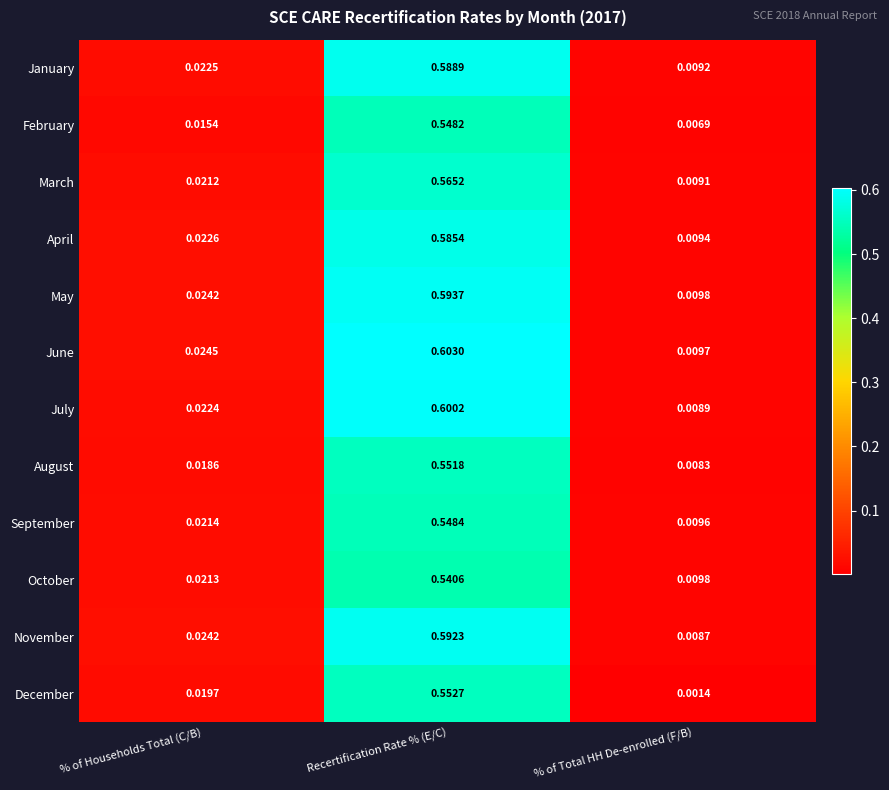

Between % of Households Total (C/B) and Recertification Rate % (E/C), which series saw the biggest shift?

June